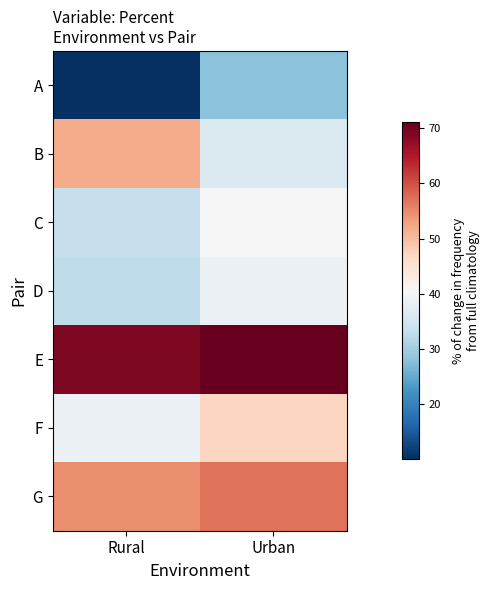

At how many categories does at least one series exceed 70?

1